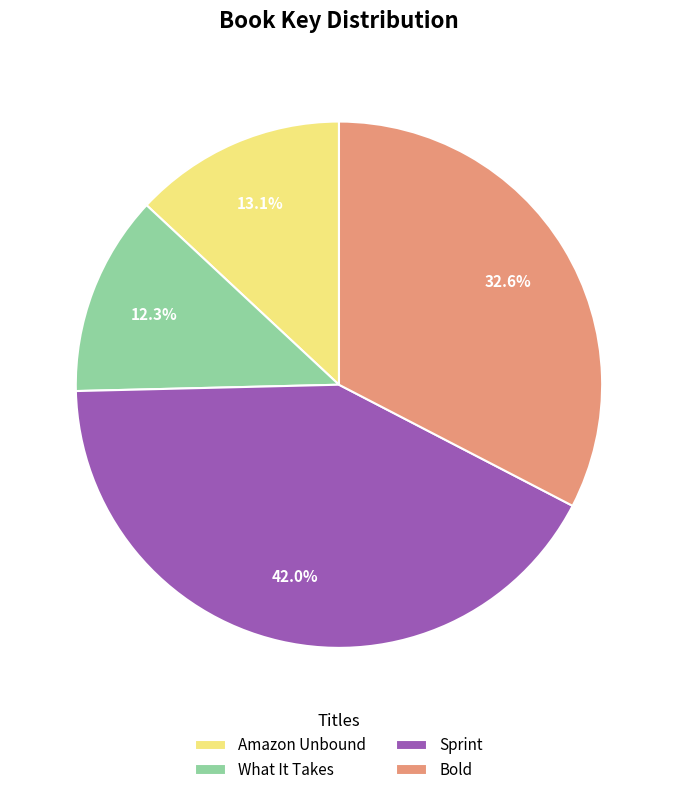

Does Amazon Unbound represent more than half of the total?

No